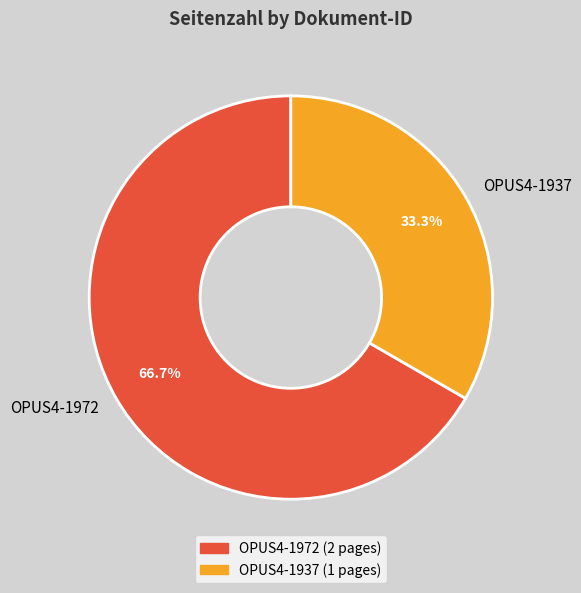

What percentage is the OPUS4-1937 slice, to the nearest percent?

33%